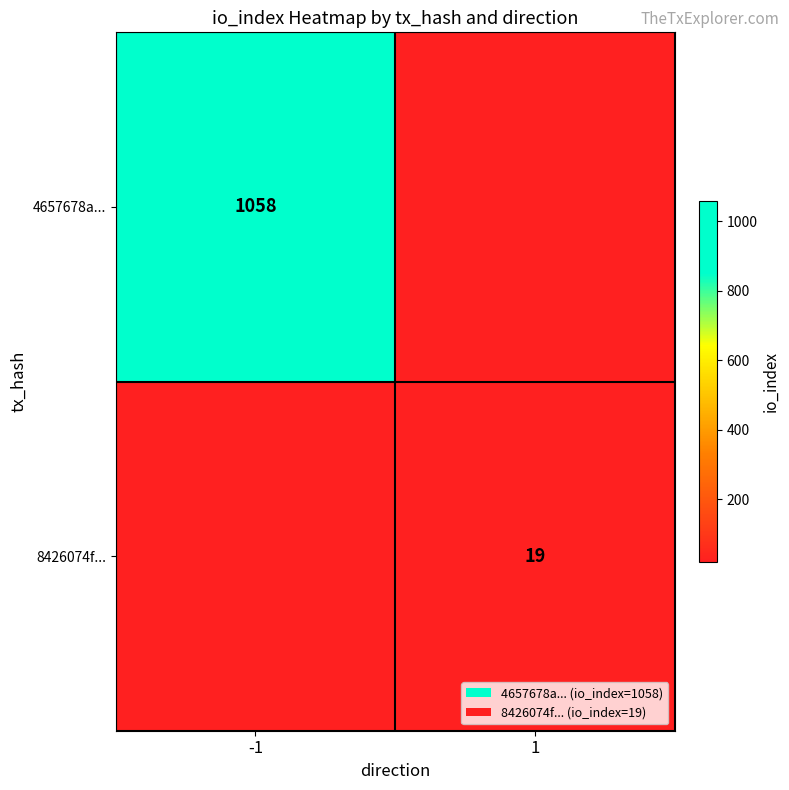

Is it true that 8426074f... equals 19 at 1?

True